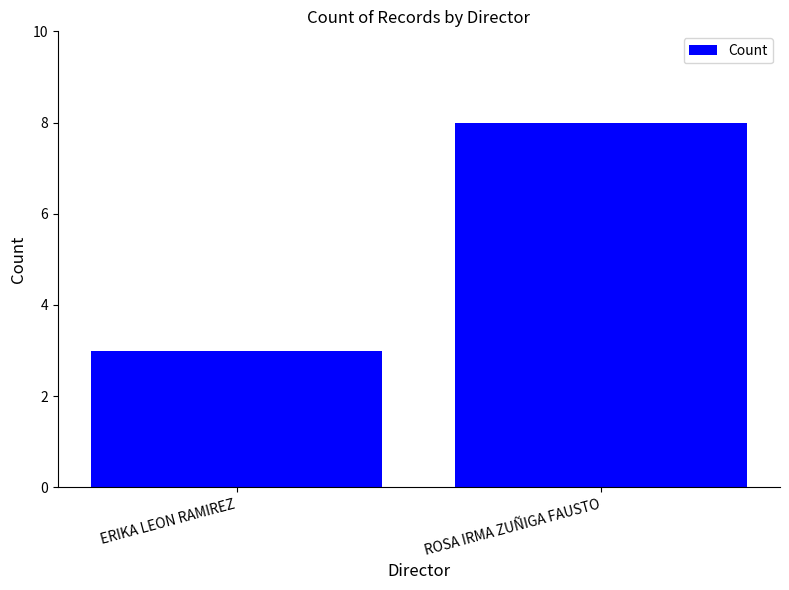

Reading right to left, transcribe all the data shown in this chart.

8	3